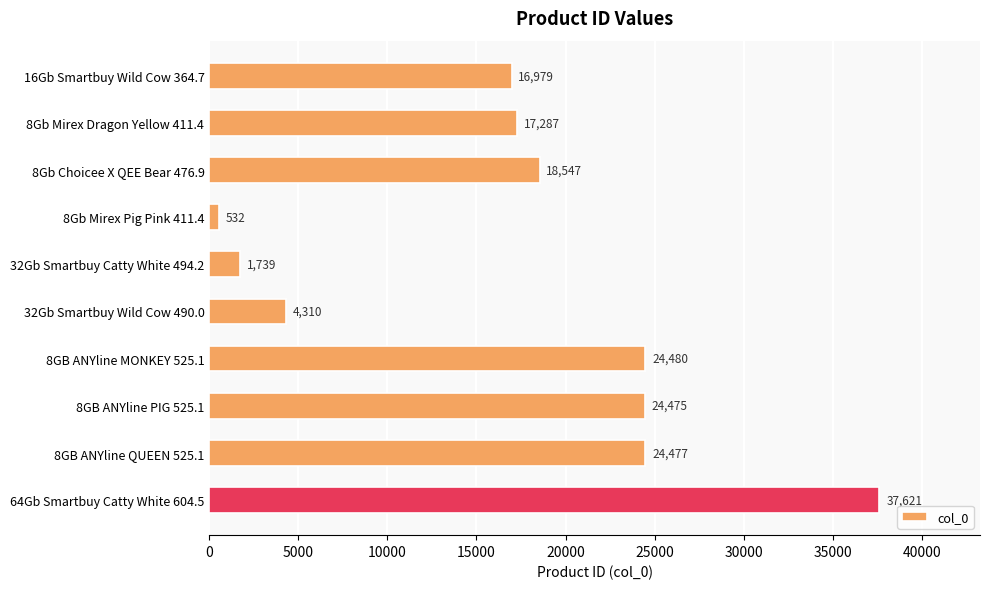

What is the ratio of the value at 64Gb Smartbuy Catty White 604.5 to the value at 32Gb Smartbuy Wild Cow 490.0?

8.7